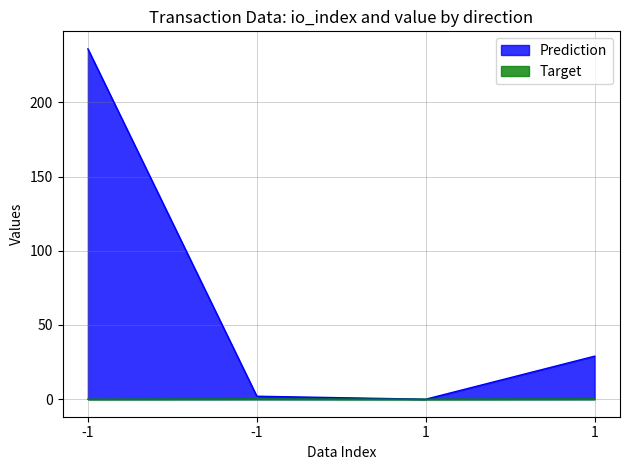

Does the chart have visible grid lines?

Yes